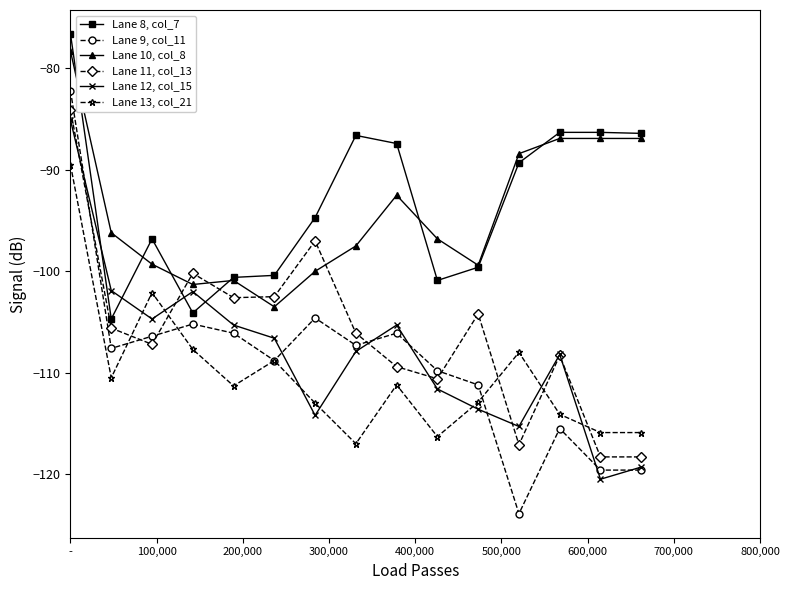

Which series has the largest range (max minus min)?

Lane 9, col_11